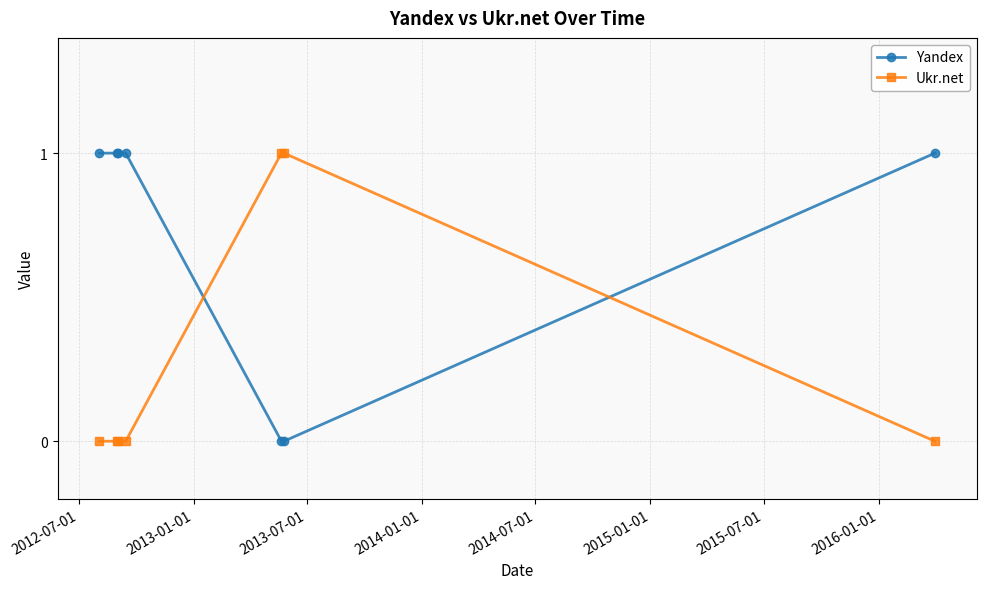

True or false: Ukr.net has more than 2 points higher than both neighbors.

False